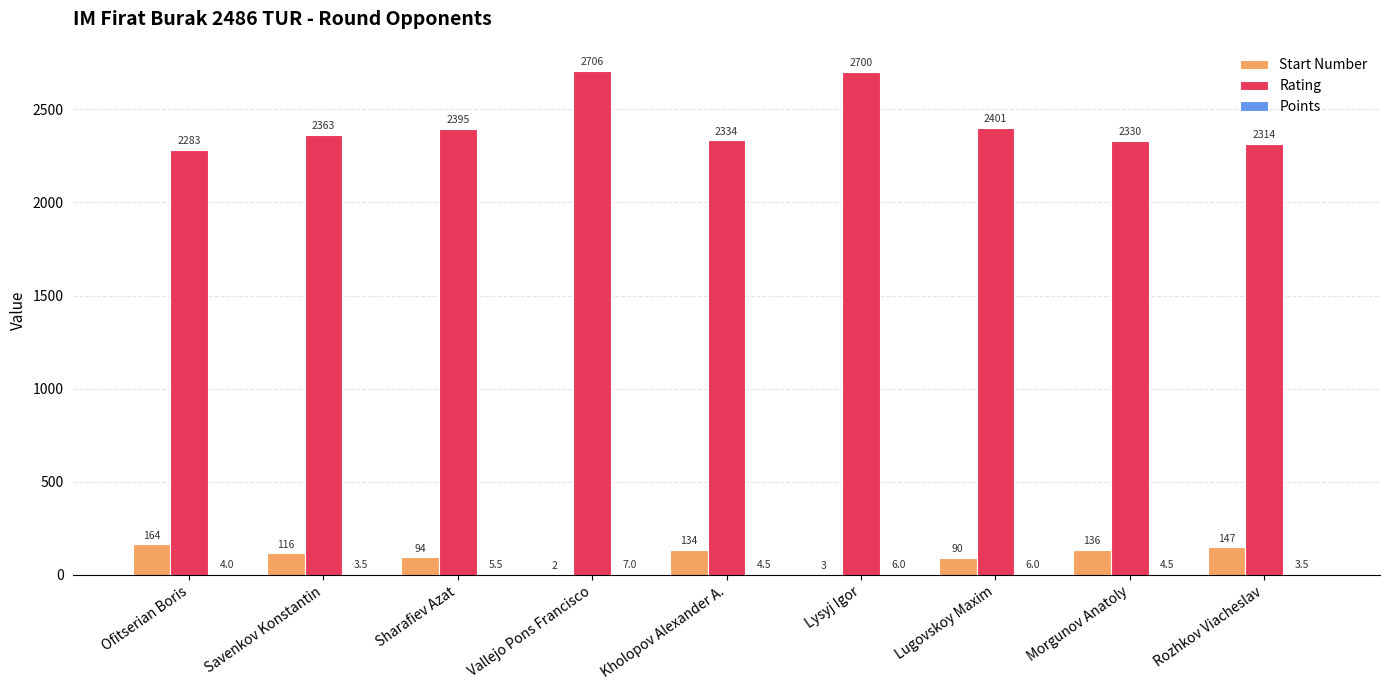

How many data points does each series have?

9